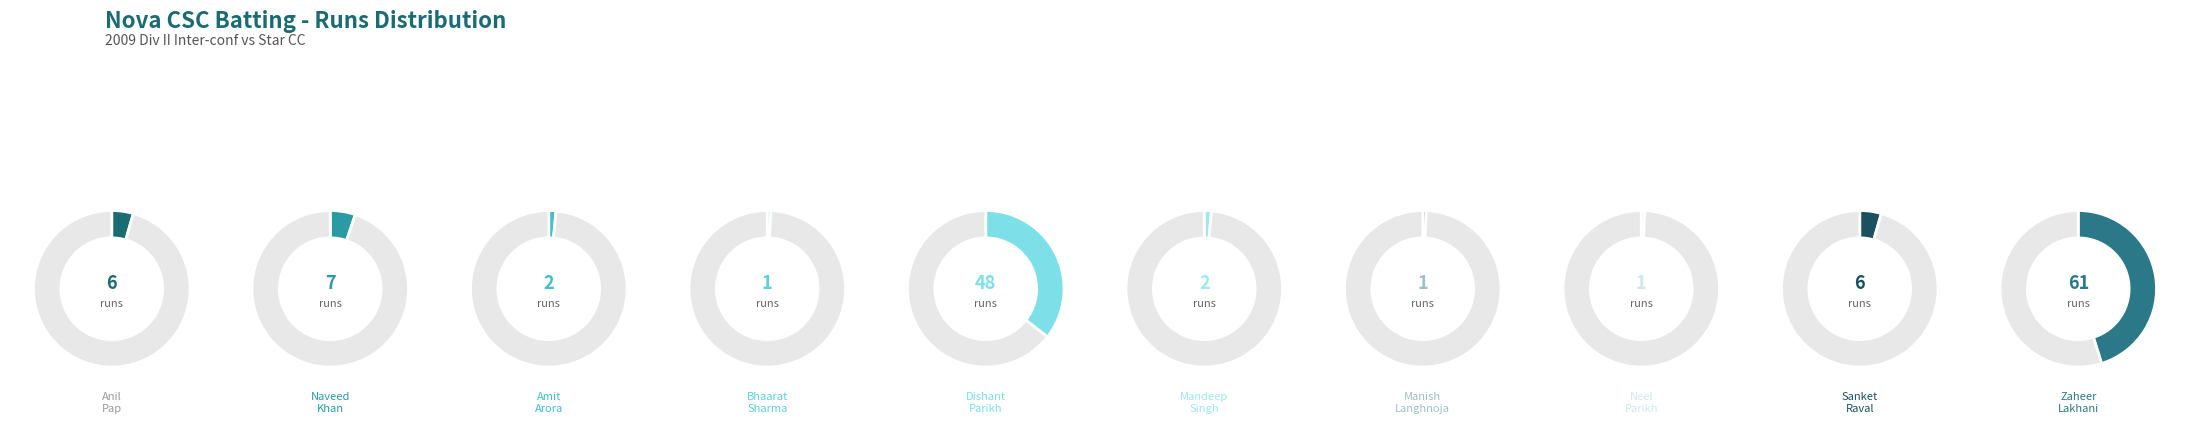

What is the total percentage of Naveed Khan and Mandeep Singh?

6.7%